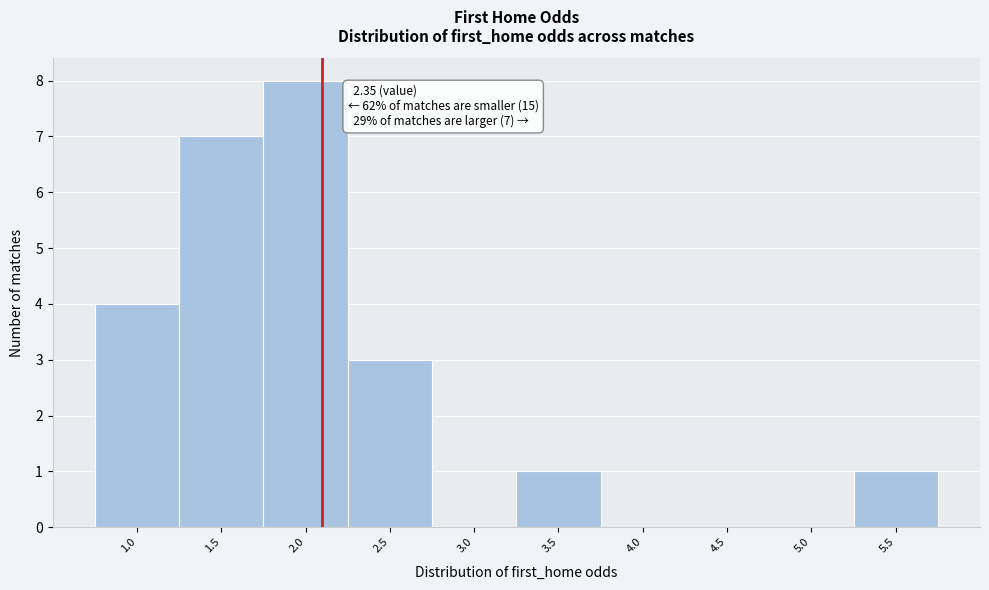

Reading left to right, what are all the values shown in this chart?

1.0=4	1.5=7	2.0=8	2.5=3	3.0=0	3.5=1	4.0=0	4.5=0	5.0=0	5.5=1